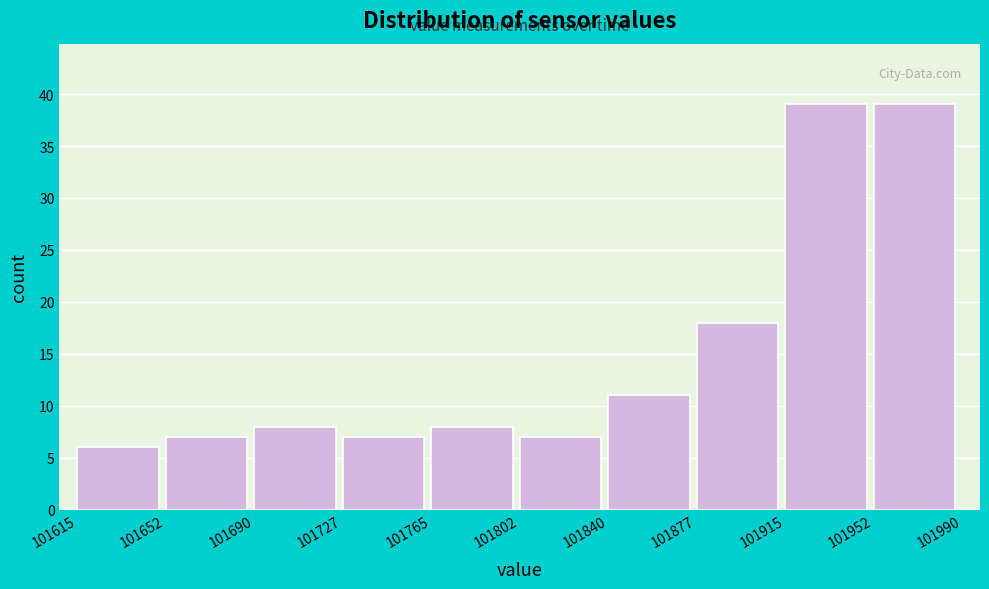

Reading left to right, list every bar in this chart as the range it spans on the x-axis followed by its height. The values are not printed on the chart, so give them approximately, as read against the axis.

101615 to 101652: 6
101652 to 101690: 7
101690 to 101727: 8
101727 to 101765: 7
101765 to 101802: 8
101802 to 101840: 7
101840 to 101877: 11
101877 to 101915: 18
101915 to 101952: 39
101952 to 101990: 39